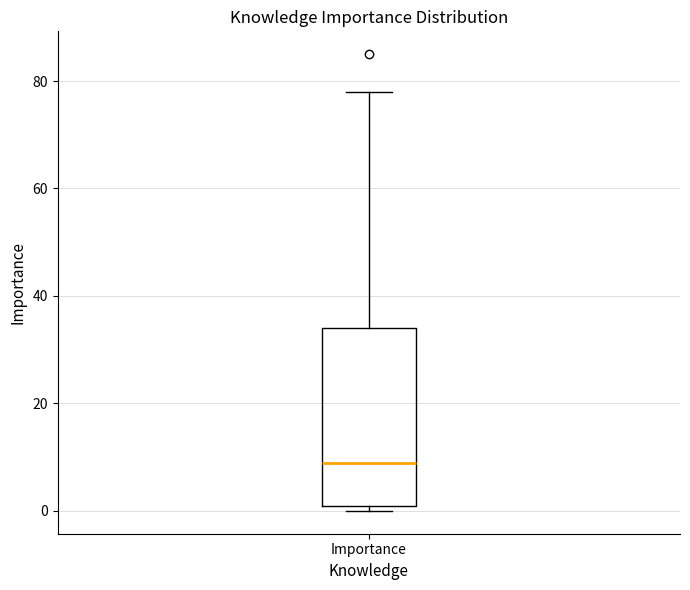

Transcribe this box plot: give where the median line is, the range the box spans, and where the two whiskers end, as read against the y-axis. The values are not printed on the chart, so give them approximately, as read against the axis.

median 10, box 2 to 34, whiskers 0 to 78